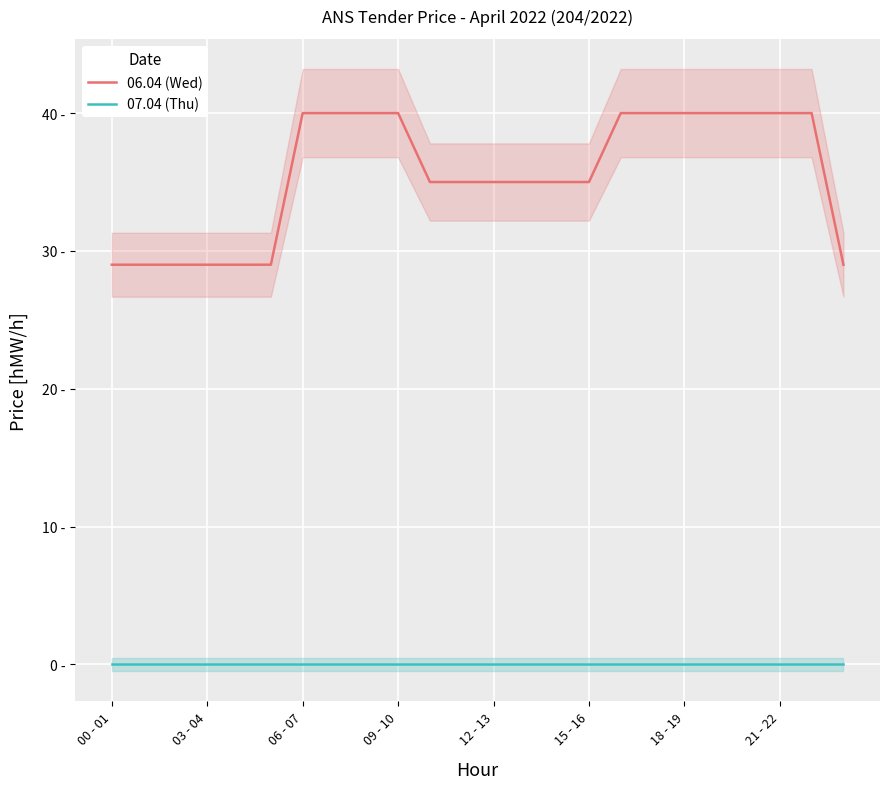

Rank the categories by 07.04 (Thu) value from highest to lowest.

00 - 01, 03 - 04, 06 - 07, 09 - 10, 12 - 13, 15 - 16, 18 - 19, 21 - 22, 8, 9, 10, 11, 12, 13, 14, 15, 16, 17, 18, 19, 20, 21, 22, 23